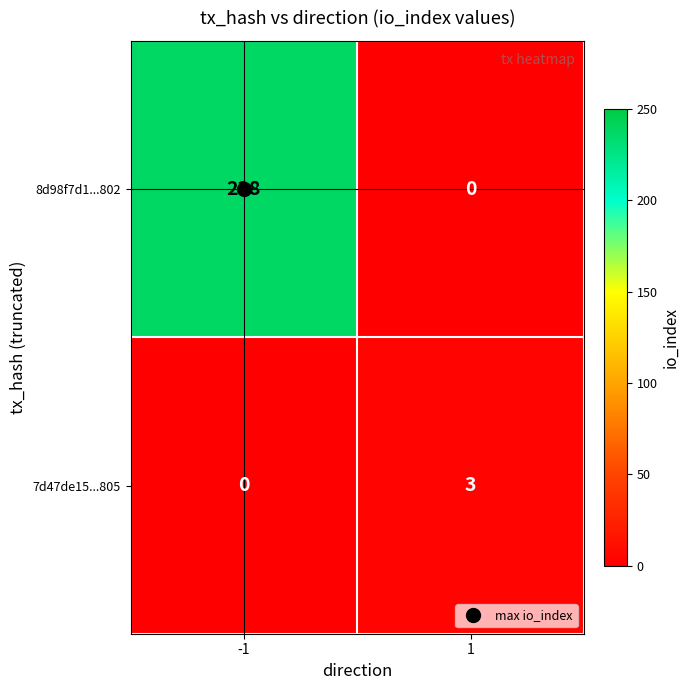

The 8d98f7d1...802 series shows 88 at -1. True or false?

False